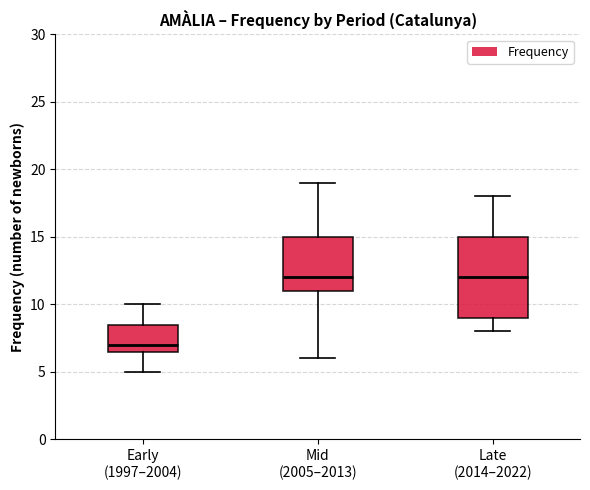

Reading left to right, read every box against the y-axis: the position of its median line, the range the box covers, and the ends of its whiskers. The values are not printed on the chart, so give them approximately, as read against the axis.

Early (1997–2004): median 7.0, box 6.5 to 8.5, whiskers 5.0 to 10.0
Mid (2005–2013): median 12.0, box 11.0 to 15.0, whiskers 6.0 to 19.0
Late (2014–2022): median 12.0, box 9.0 to 15.0, whiskers 8.0 to 18.0